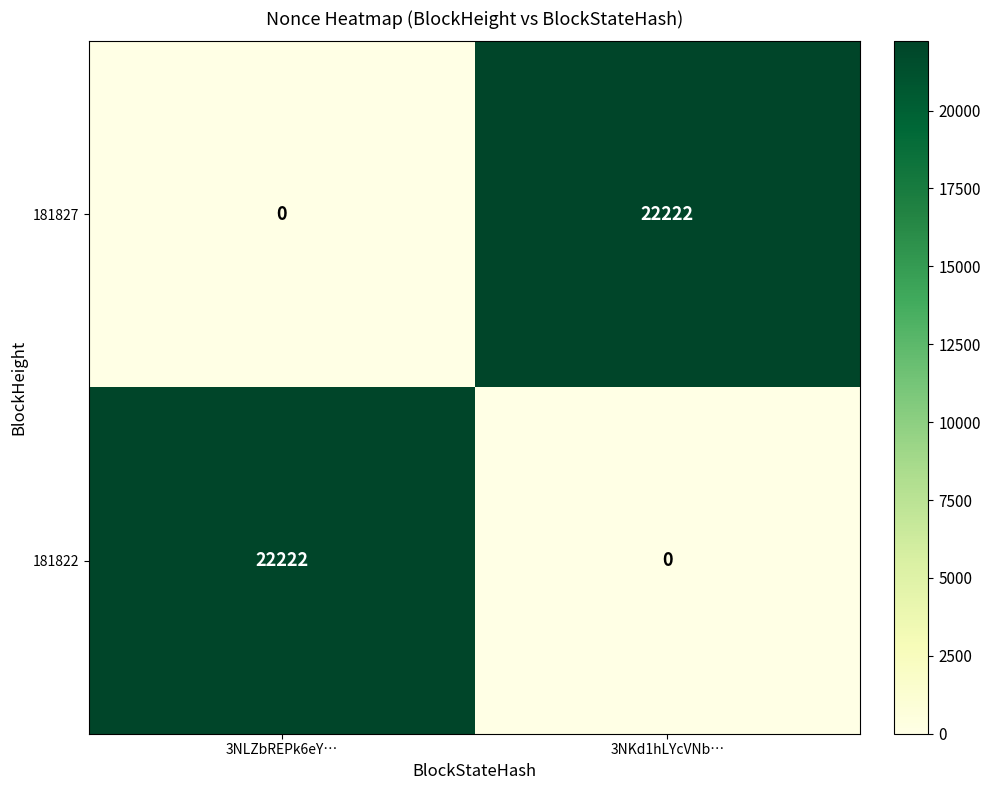

What is the difference between the 181822 values at 3NLZbREPk6eY… and 3NKd1hLYcVNb…?

22222